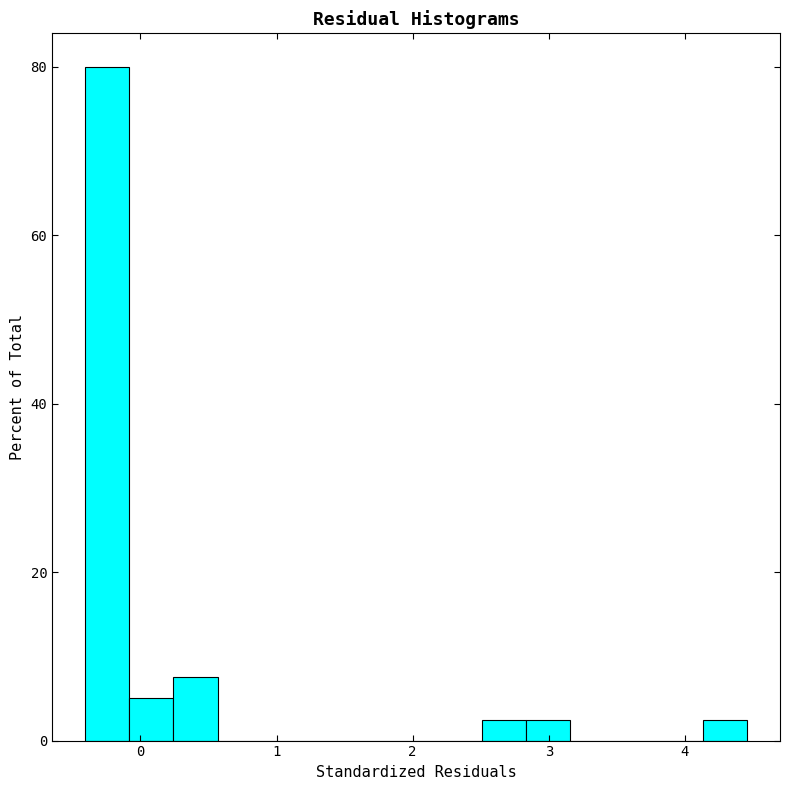

Around what value on the x-axis is the tallest bar? Give the approximate position of its centre, as read against the axis.

-0.2